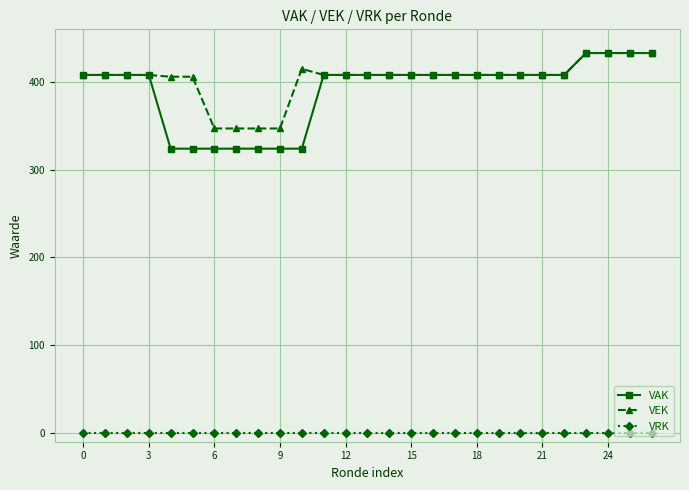

Does the chart have visible grid lines?

Yes